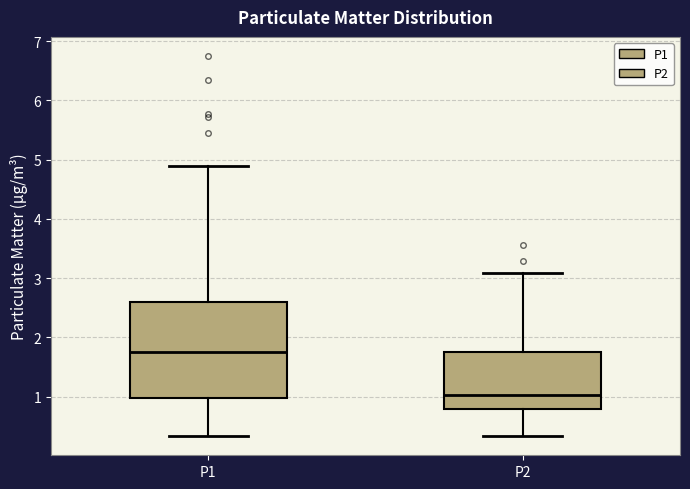

Where does the upper whisker of the box for P1 end on the y-axis? The values are not printed on the chart, so give them approximately, as read against the axis.

4.9